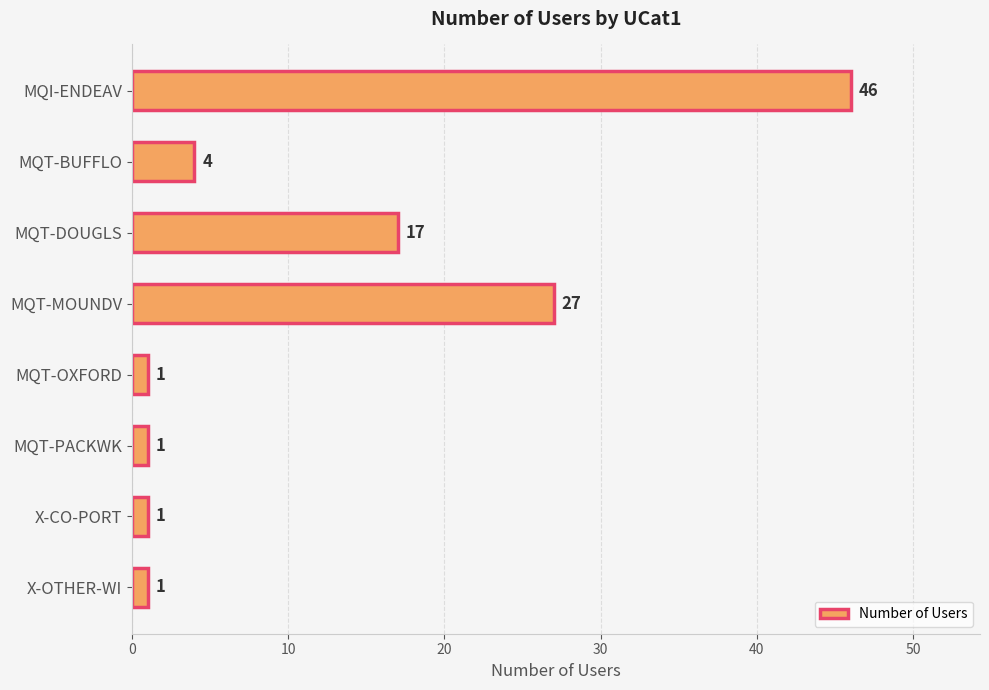

What is the change in value from MQT-DOUGLS to MQT-MOUNDV?

+10